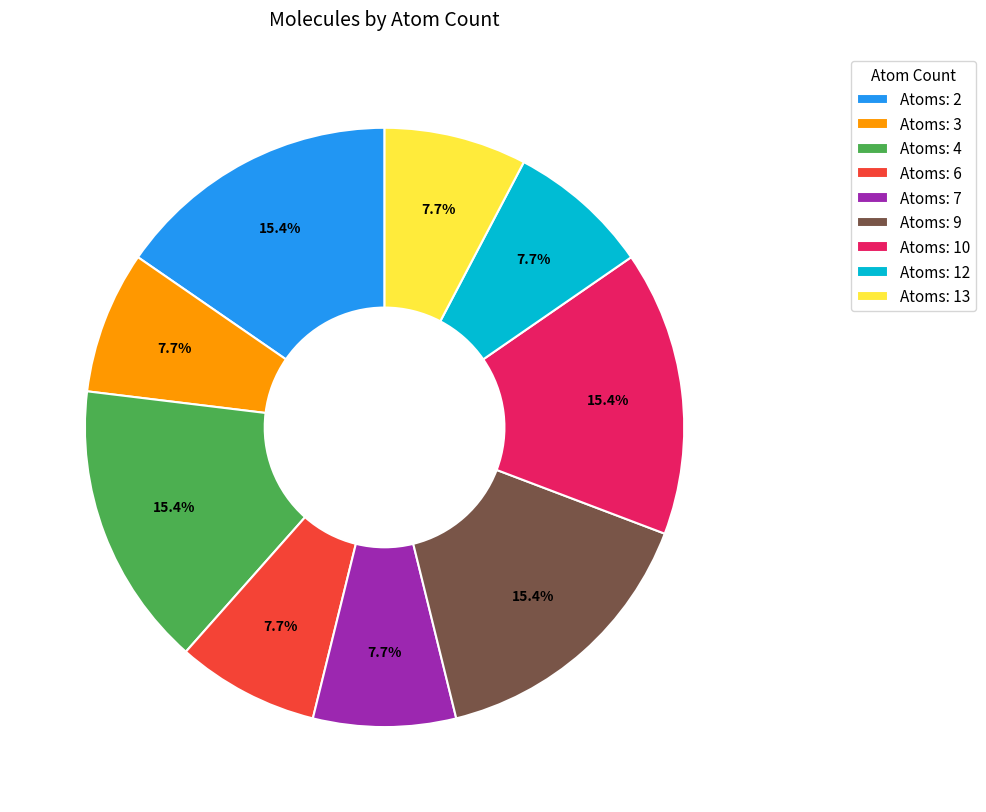

What percentage do Atoms: 9 and Atoms: 12 together represent?

23.1%